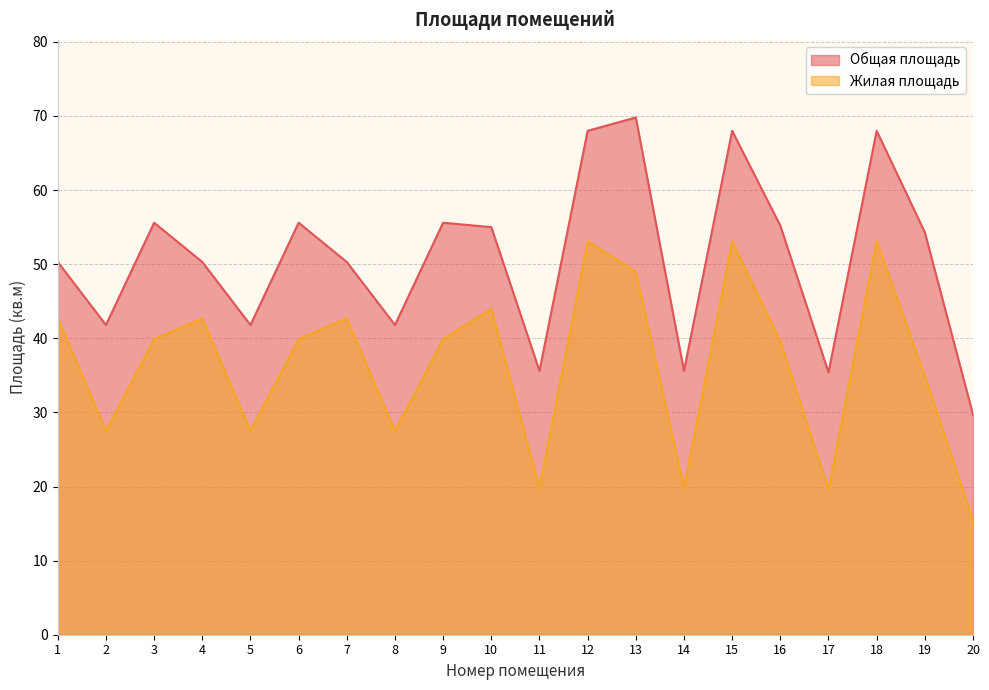

Reading left to right, transcribe all the data shown in this chart.

Общая площадь: 1=50.3	2=41.8	3=55.6	4=50.3	5=41.8	6=55.6	7=50.3	8=41.8	9=55.6	10=55.0	11=35.6	12=68.0	13=69.8	14=35.6	15=68.0	16=55.2	17=35.4	18=68.0	19=54.3	20=29.7
Жилая площадь: 1=42.7	2=27.5	3=39.9	4=42.7	5=27.5	6=39.9	7=42.7	8=27.5	9=39.9	10=44.0	11=19.8	12=53.1	13=49.0	14=19.8	15=53.1	16=39.6	17=19.6	18=53.1	19=34.9	20=15.4